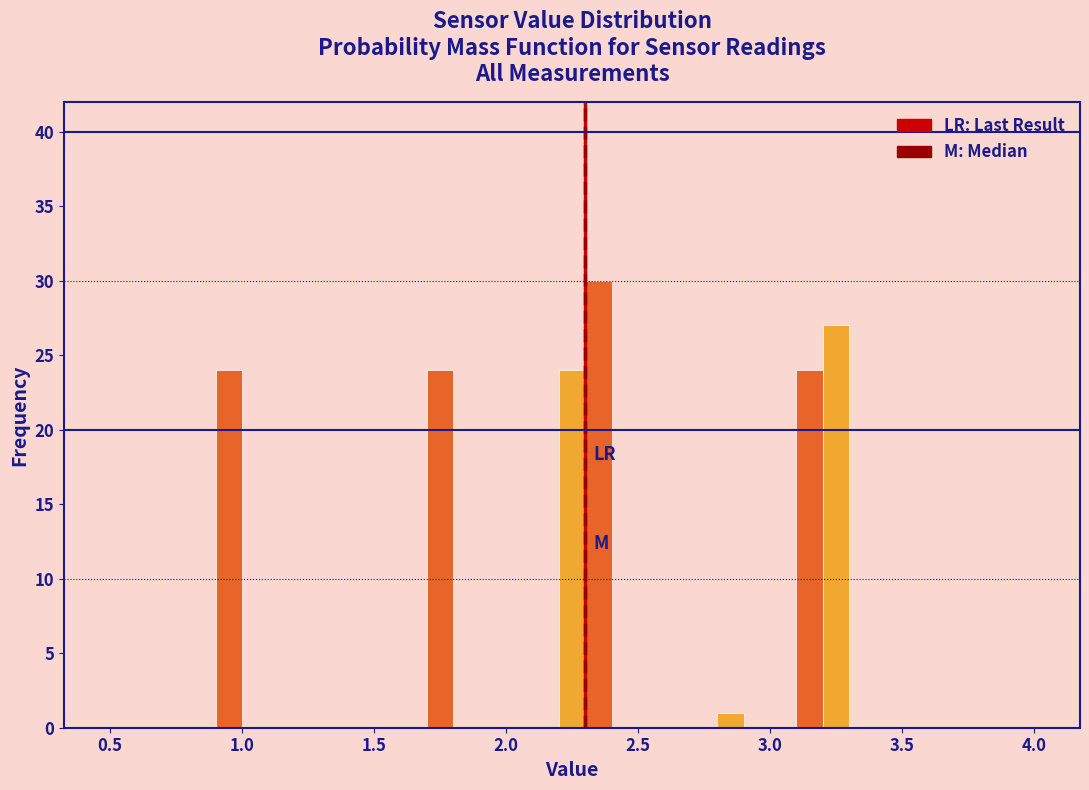

Around what value on the x-axis is the tallest bar? Give the approximate position of its centre, as read against the axis.

2.35